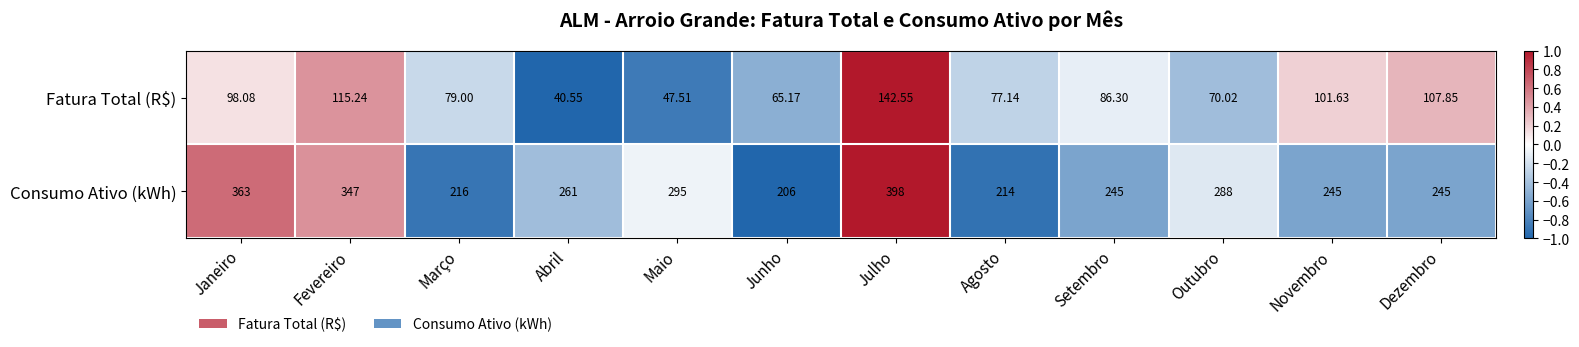

Rank the series by their maximum value, from lowest to highest.

Fatura Total (R$), Consumo Ativo (kWh)